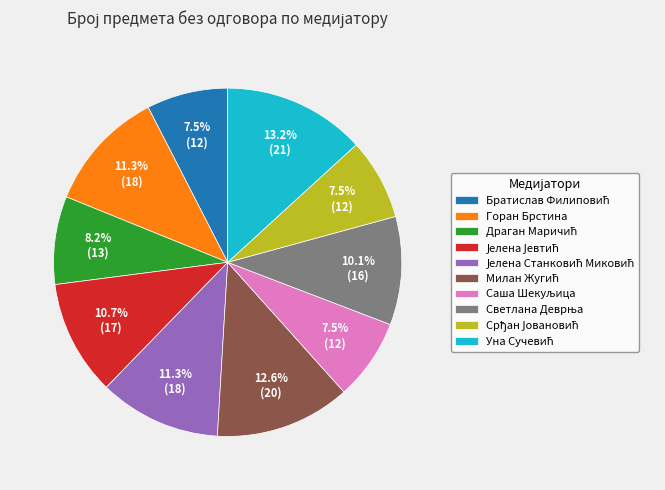

Is there a majority slice in this chart?

No